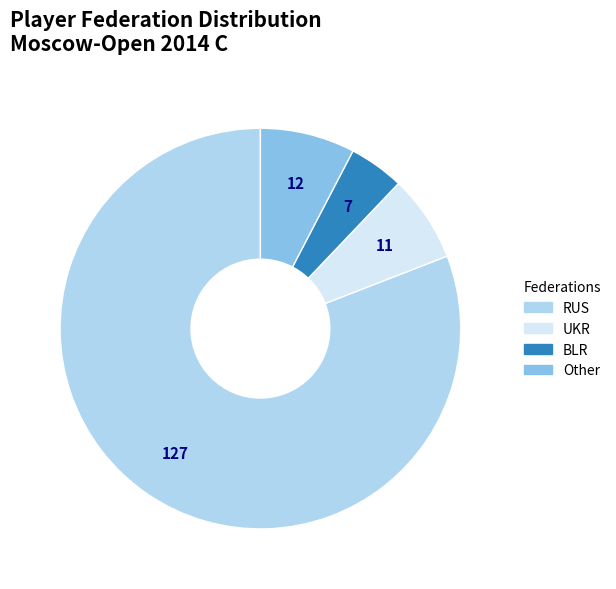

Rank the categories by value from highest to lowest.

RUS, Other, UKR, BLR